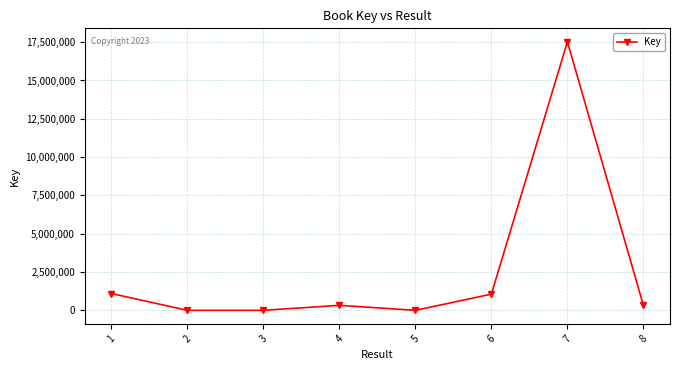

Is it true that the value at 1 is 1102794?

True